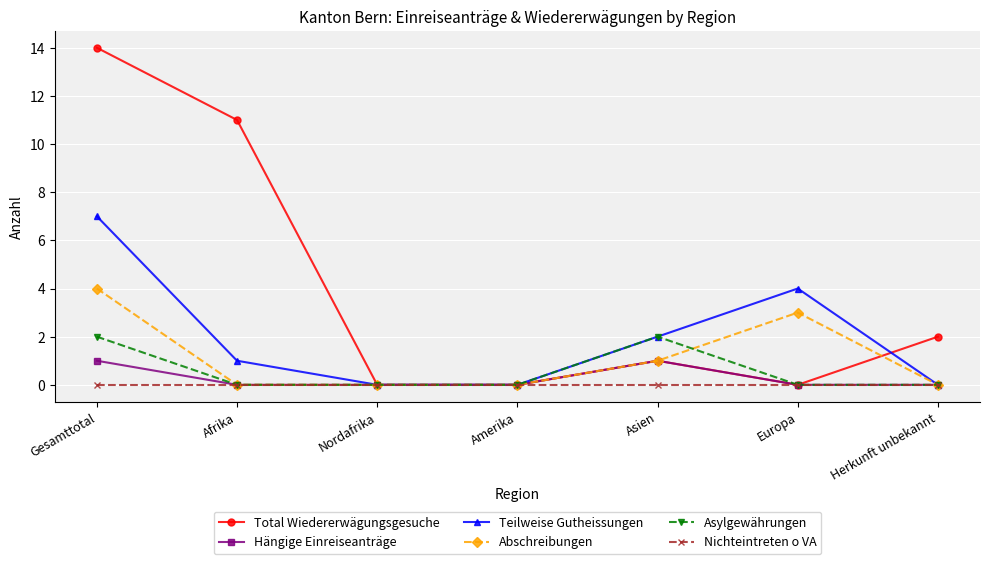

Reading left to right, list all the values displayed in this chart.

Total Wiedererwägungsgesuche: Gesamttotal=14	Afrika=11	Nordafrika=0	Amerika=0	Asien=1	Europa=0	Herkunft unbekannt=2
Hängige Einreiseanträge: Gesamttotal=1	Afrika=0	Nordafrika=0	Amerika=0	Asien=1	Europa=0	Herkunft unbekannt=0
Teilweise Gutheissungen: Gesamttotal=7	Afrika=1	Nordafrika=0	Amerika=0	Asien=2	Europa=4	Herkunft unbekannt=0
Abschreibungen: Gesamttotal=4	Afrika=0	Nordafrika=0	Amerika=0	Asien=1	Europa=3	Herkunft unbekannt=0
Asylgewährungen: Gesamttotal=2	Afrika=0	Nordafrika=0	Amerika=0	Asien=2	Europa=0	Herkunft unbekannt=0
Nichteintreten o VA: Gesamttotal=0	Afrika=0	Nordafrika=0	Amerika=0	Asien=0	Europa=0	Herkunft unbekannt=0